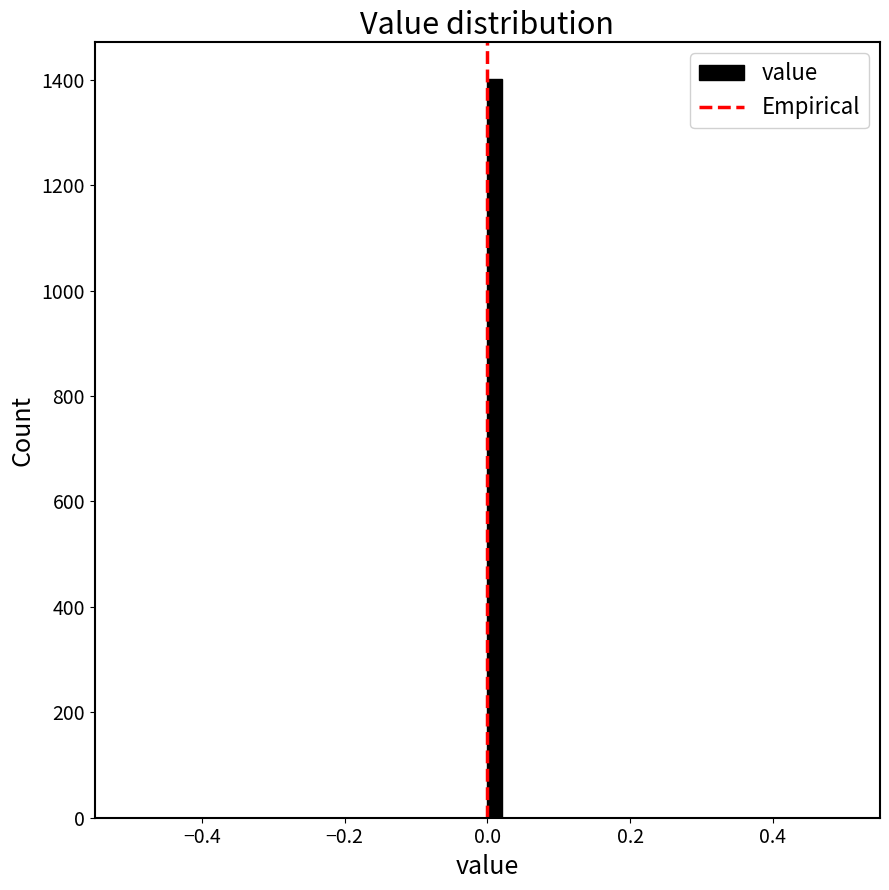

Read against the x-axis, roughly where is the centre of the tallest bar?

0.02